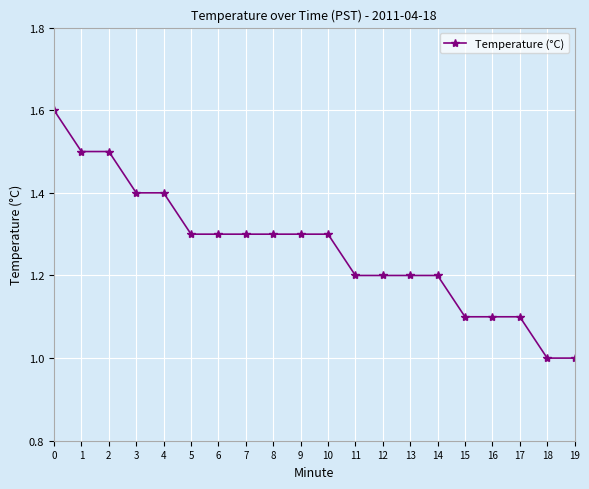

What is the sum of all values?

25.3